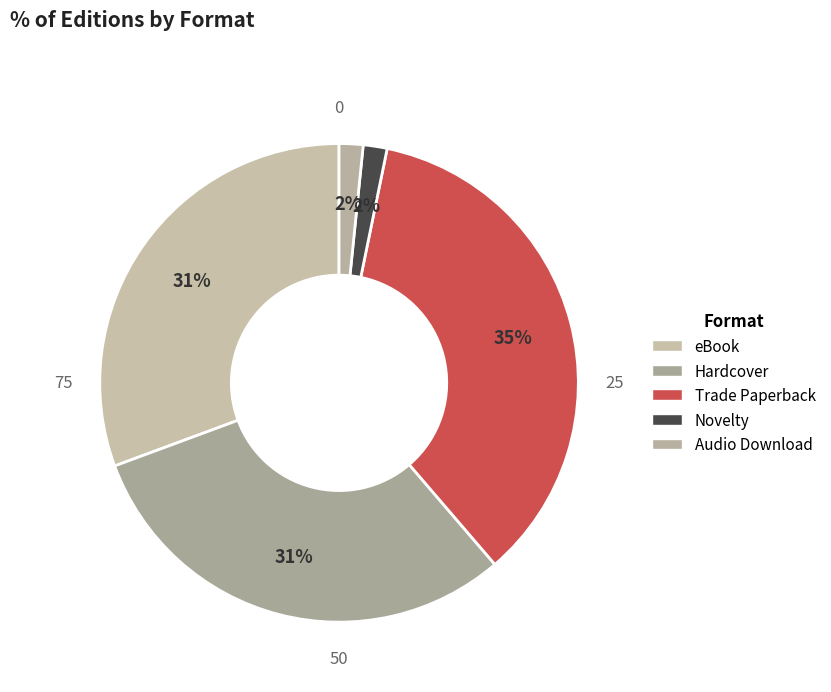

Count the number of slices in the pie.

5